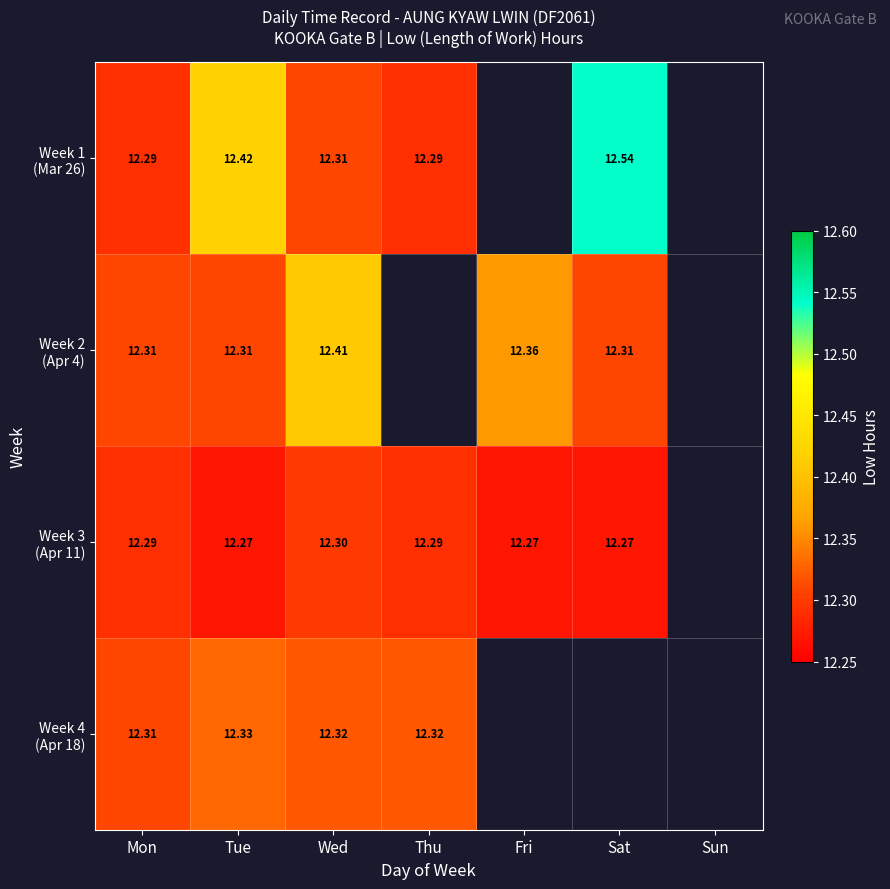

Count the Week 1 (Mar 26) values in the range 12 to 13.

5